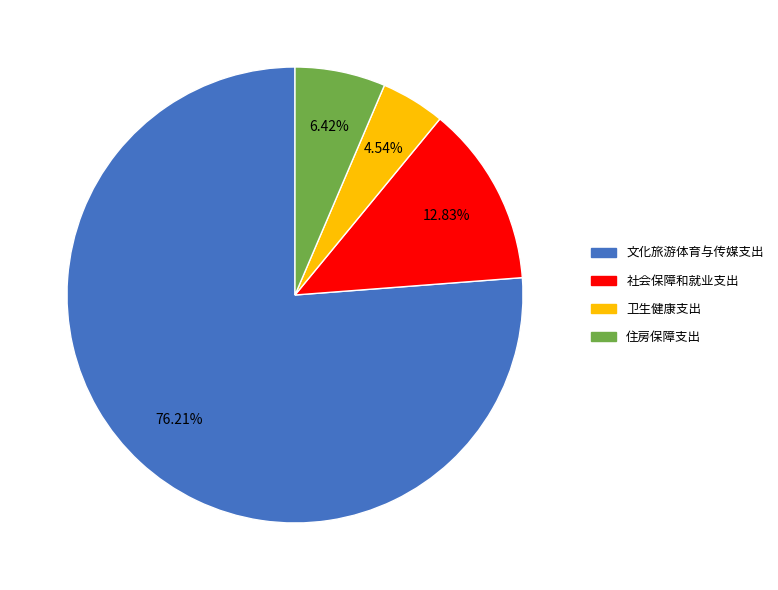

Approximately how many times larger is the value at 文化旅游体育与传媒支出 compared to 卫生健康支出?

16.8